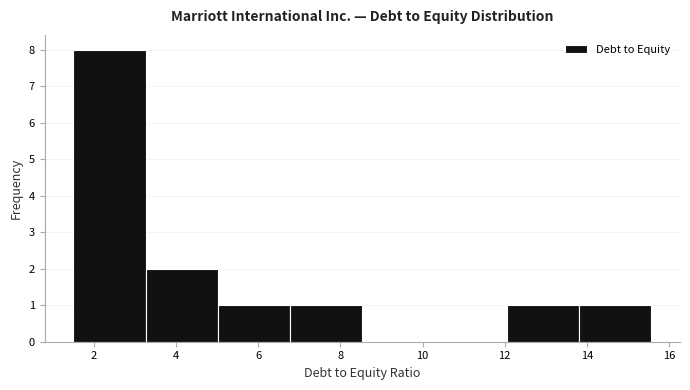

Reading left to right, transcribe this chart: for each bar, give the range it covers on the x-axis and its height. Neither the bar edges nor the heights are printed on the chart, so give them approximately, as read against the axes.

1.6 to 3.2: 8
3.2 to 5.0: 2
5.0 to 6.8: 1
6.8 to 8.6: 1
8.6 to 10.2: 0
10.2 to 12.0: 0
12.0 to 13.8: 1
13.8 to 15.6: 1